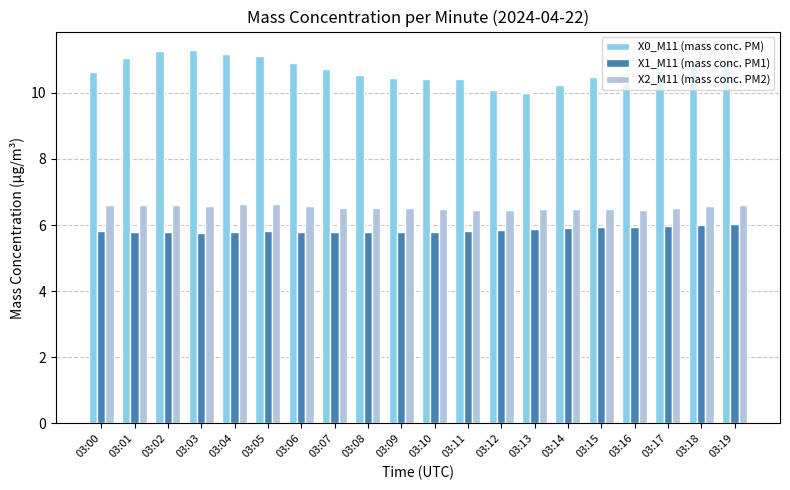

Between 03:08 and 03:12, which series saw the biggest shift?

X0_M11 (mass conc. PM)